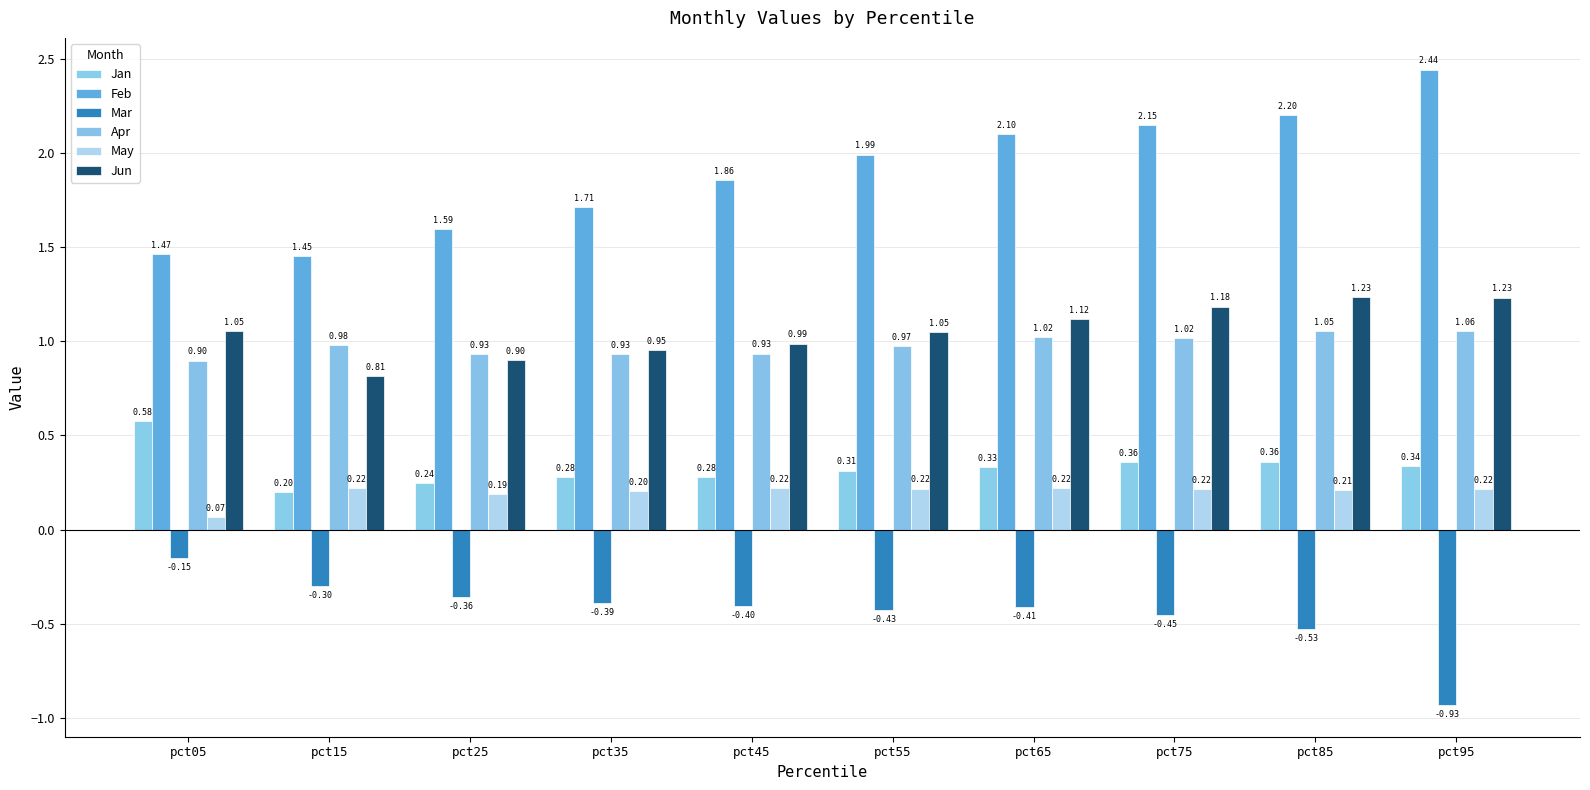

What is the total value across all series at pct95?

4.4